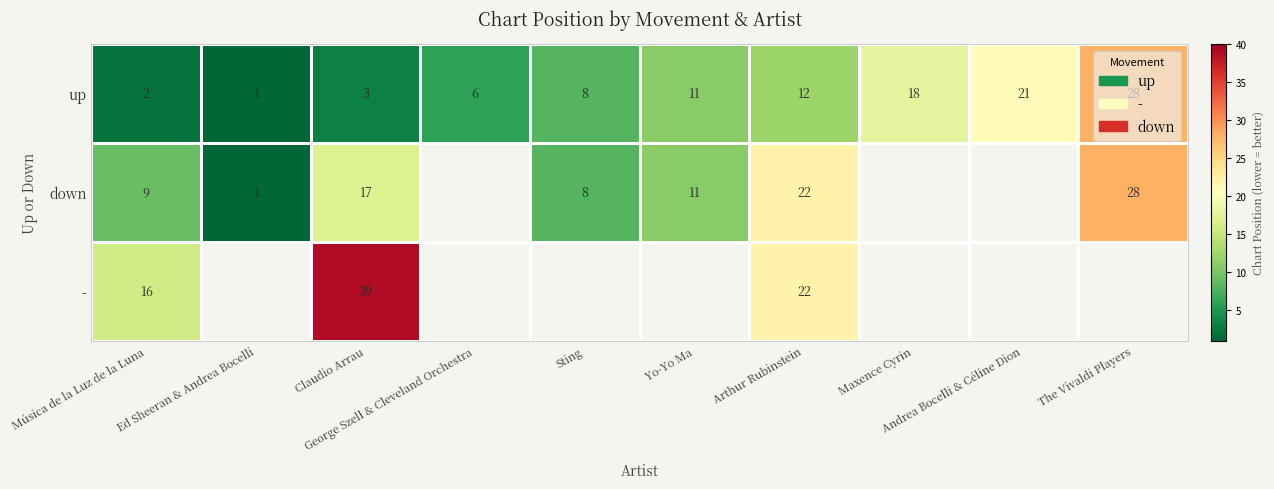

How many values in the up series are below 11?

5